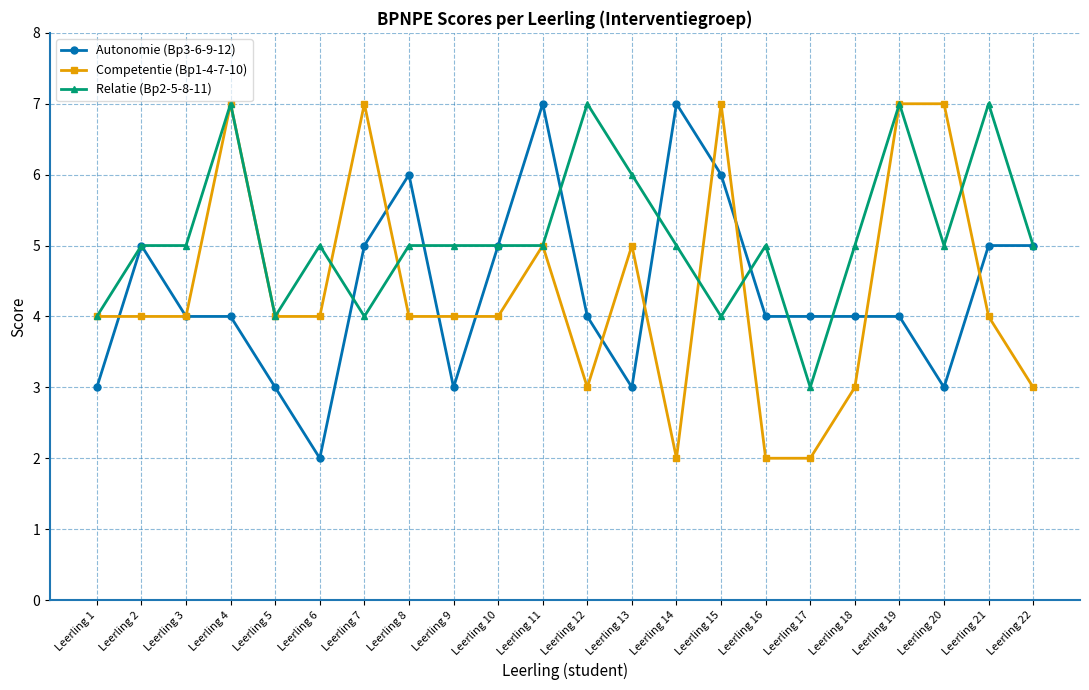

True or false: Autonomie (Bp3-6-9-12) has more than 2 points higher than both neighbors.

True